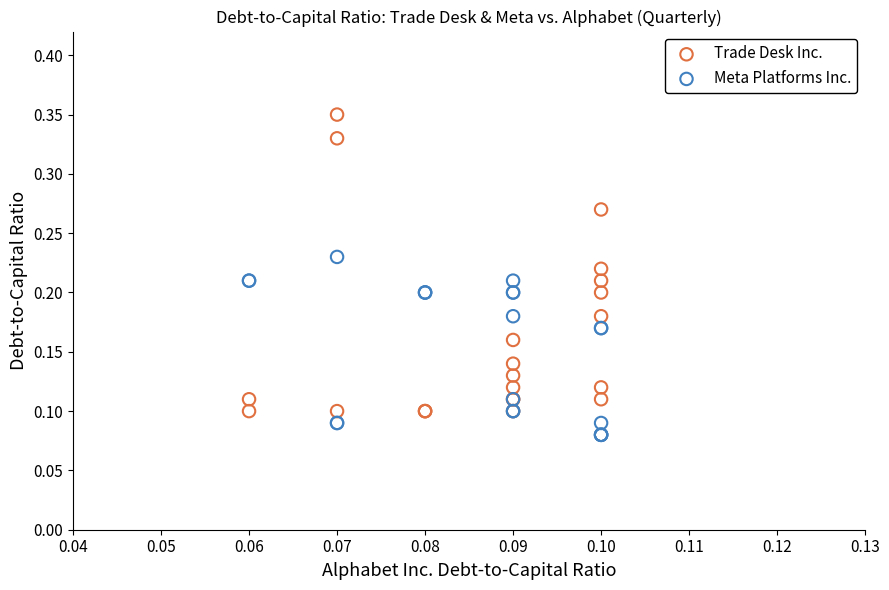

What are all the series names shown in the legend?

Trade Desk Inc., Meta Platforms Inc.